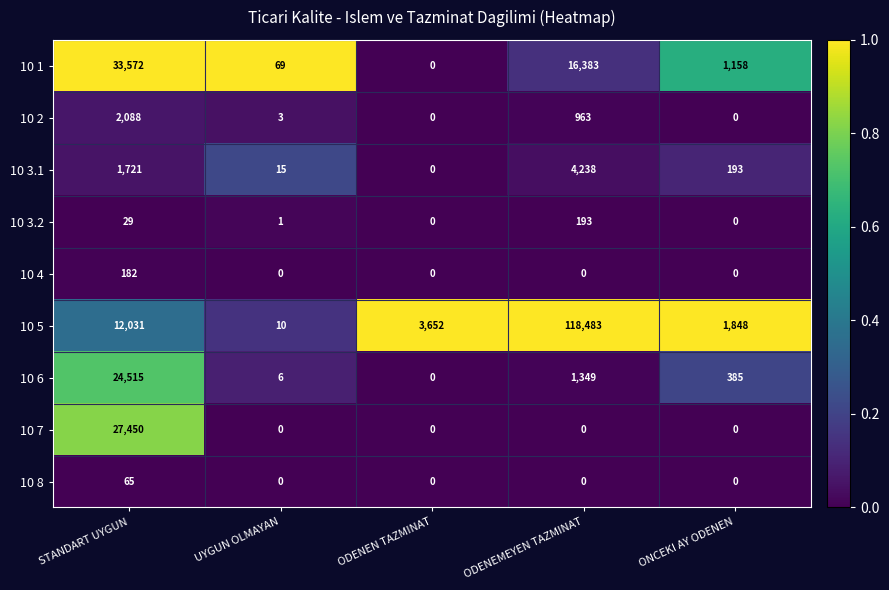

At how many categories does at least one series exceed 0?

5